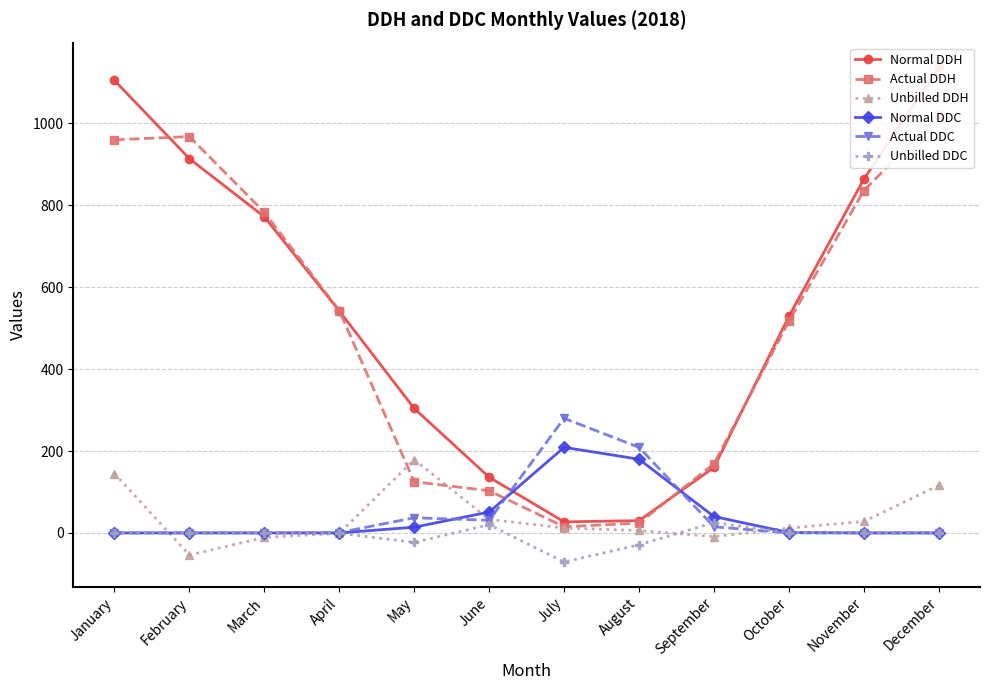

At which category does Actual DDC reach its first local valley?

June